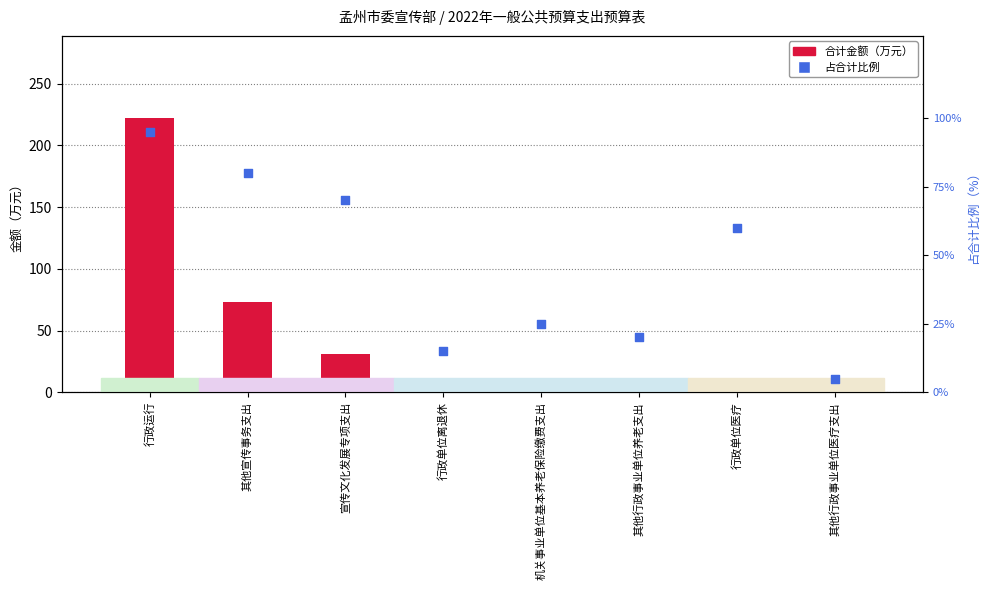

Which series reaches the maximum Y coordinate?

合计金额